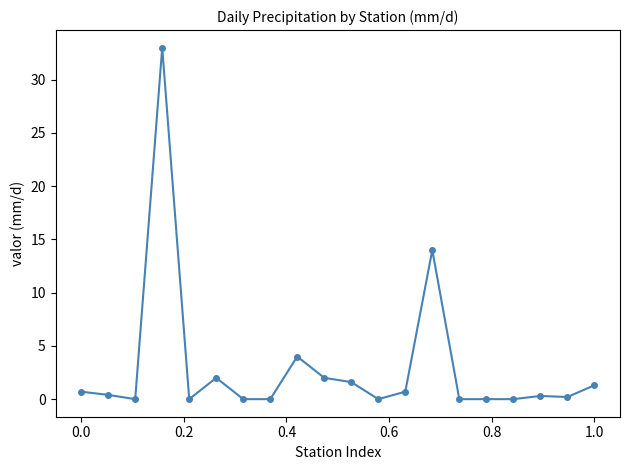

What is the value of the 9th point from the left?

4.0